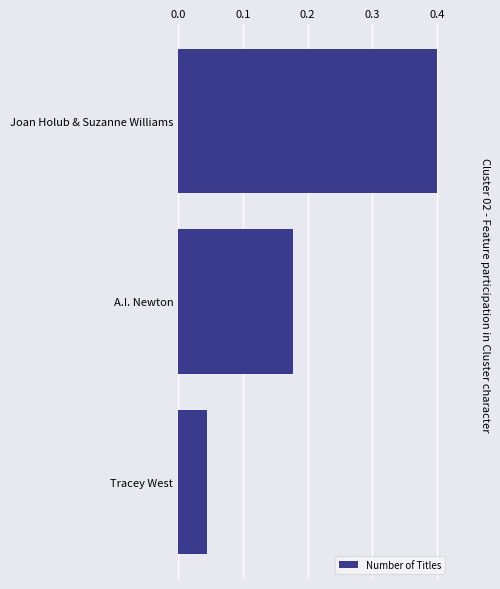

Rank the categories by value from highest to lowest.

Joan Holub & Suzanne Williams, A.I. Newton, Tracey West